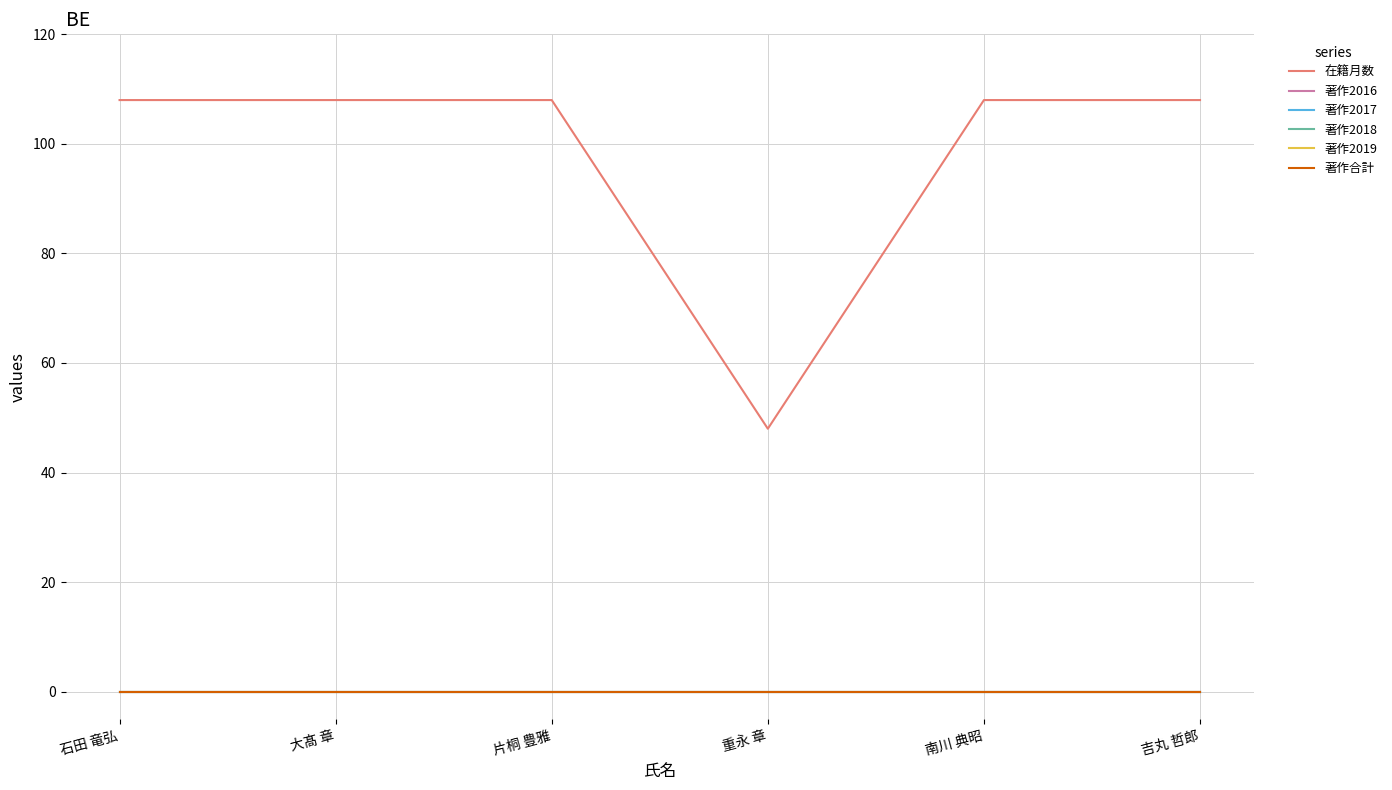

True or false: 在籍月数 has more than 2 points higher than both neighbors.

False